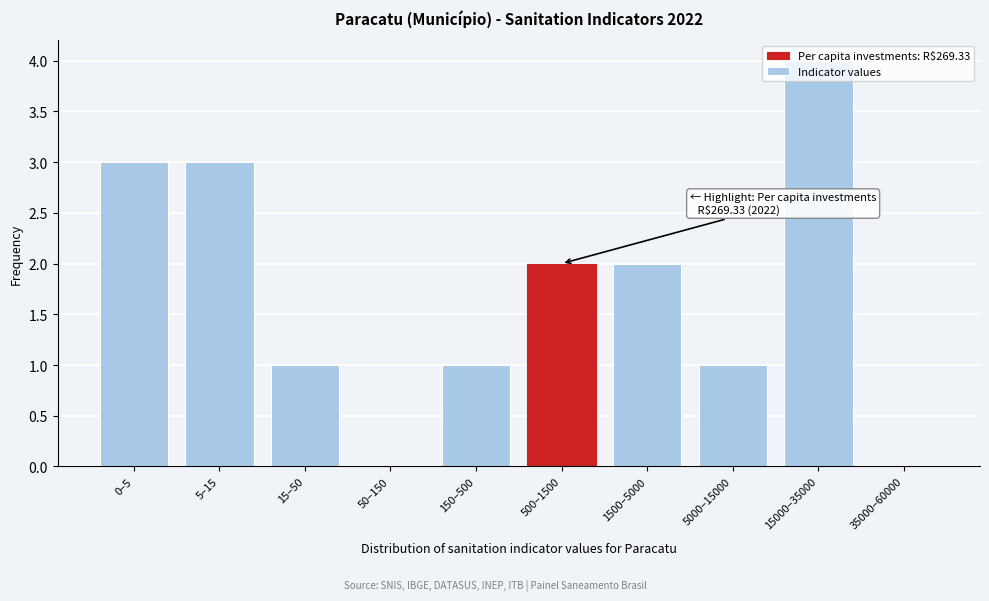

What is the change in value from 5000–15000 to 15000–35000?

+3